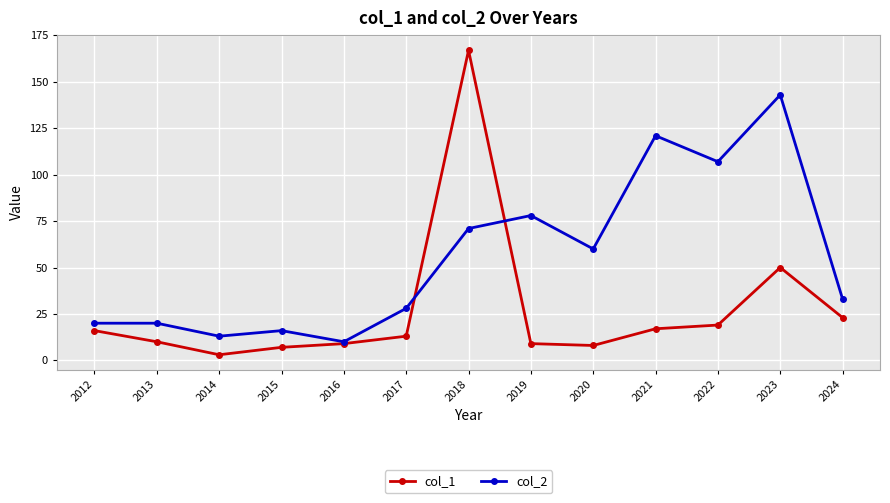

Between 2022 and 2024, which series saw the biggest shift?

col_2